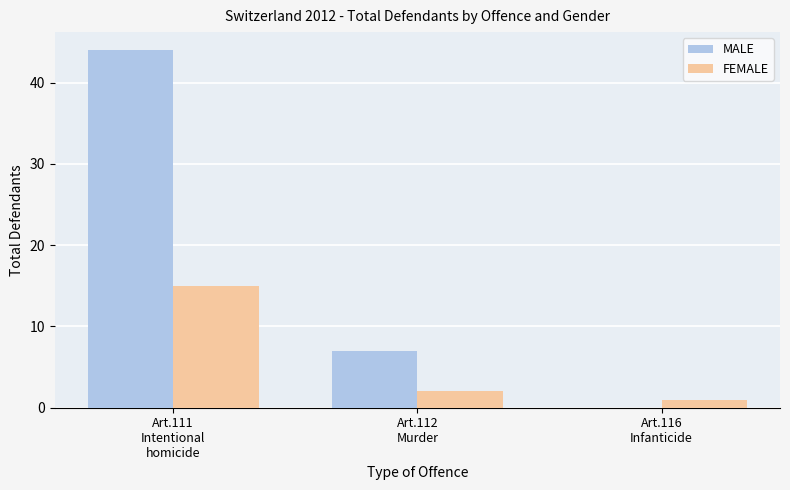

Which series has the largest total across all categories?

MALE